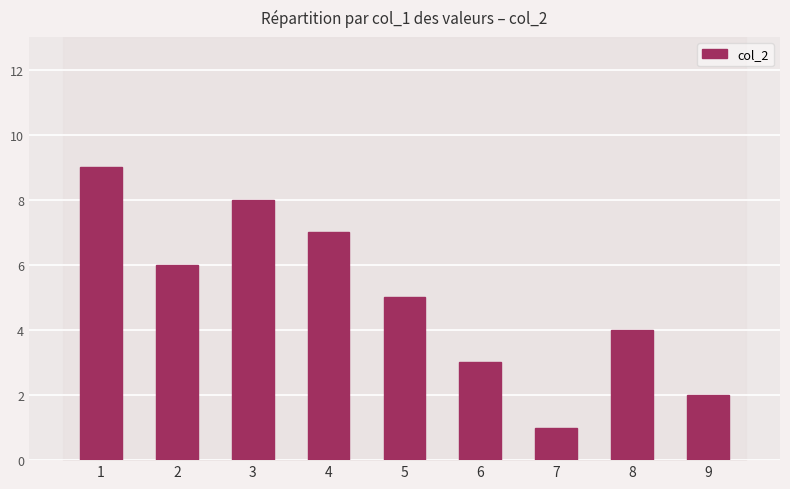

What is the value of the 2nd bar from the left?

6